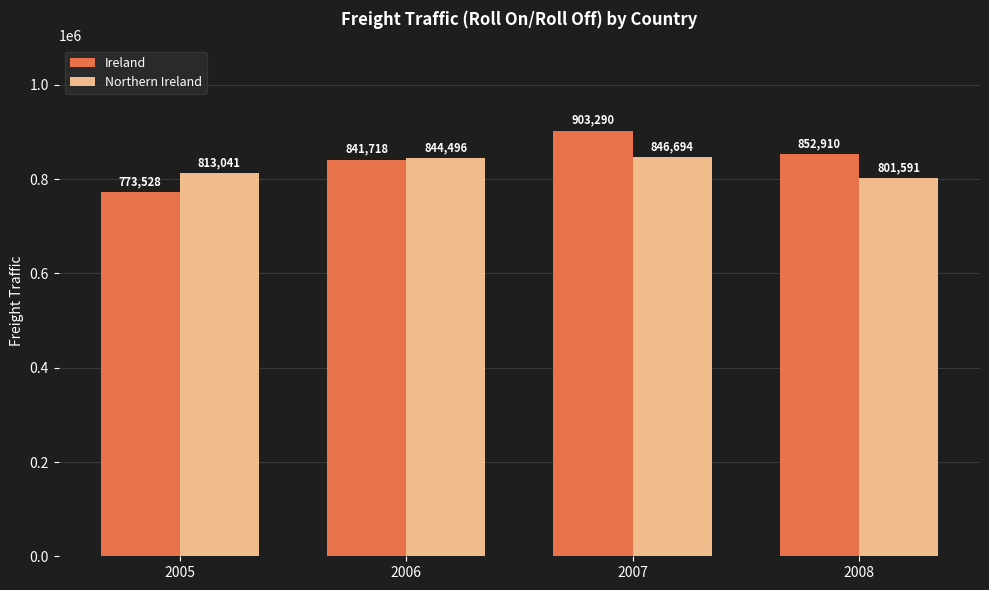

The Northern Ireland series shows 1252549 at 2008. True or false?

False